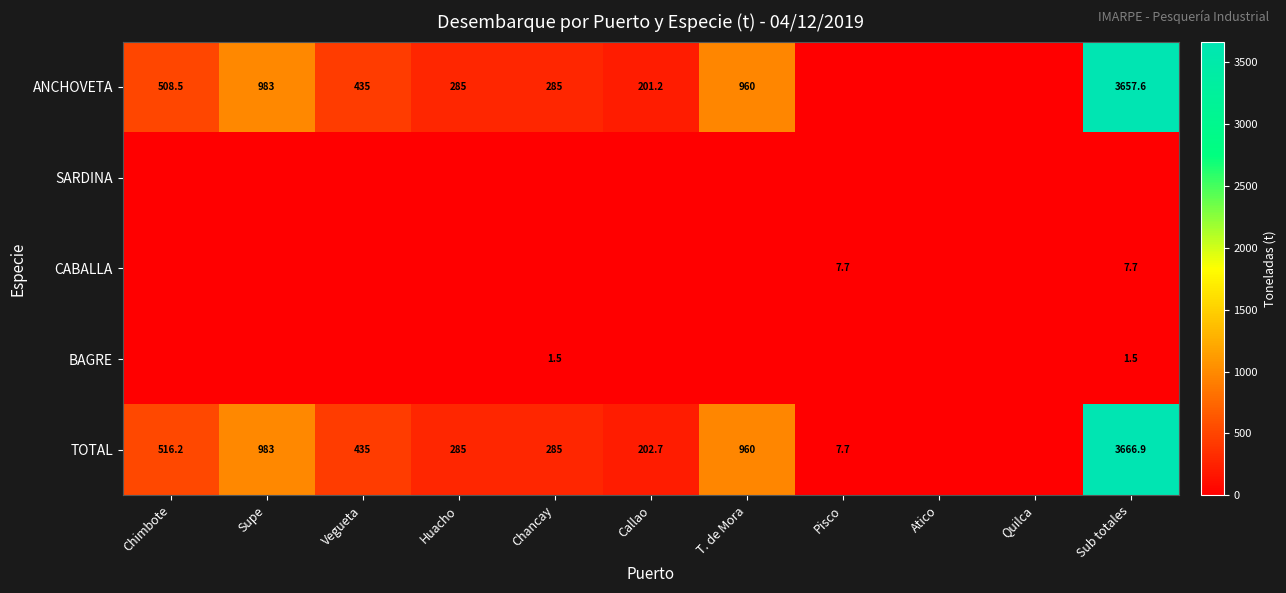

What is the total value across all series at Chimbote?

1024.6